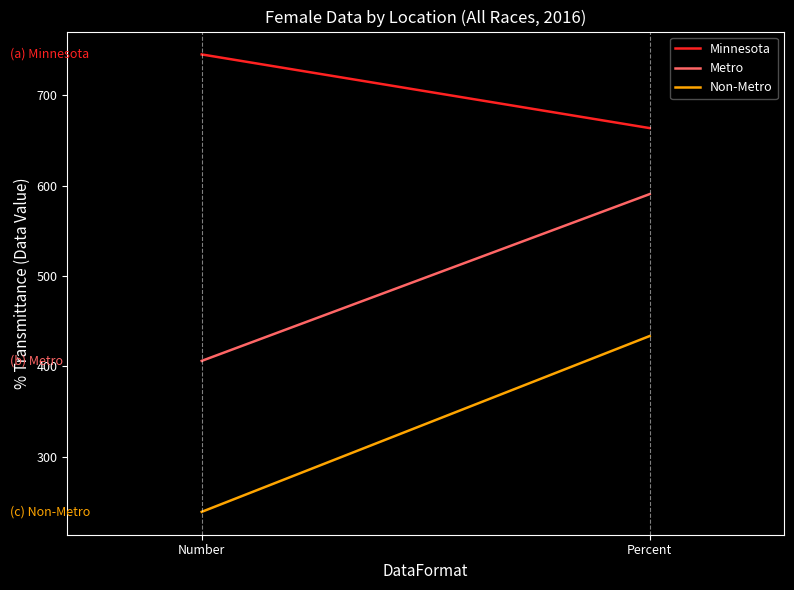

What is the value of the Non-Metro point at the 1st from the left?

239.0